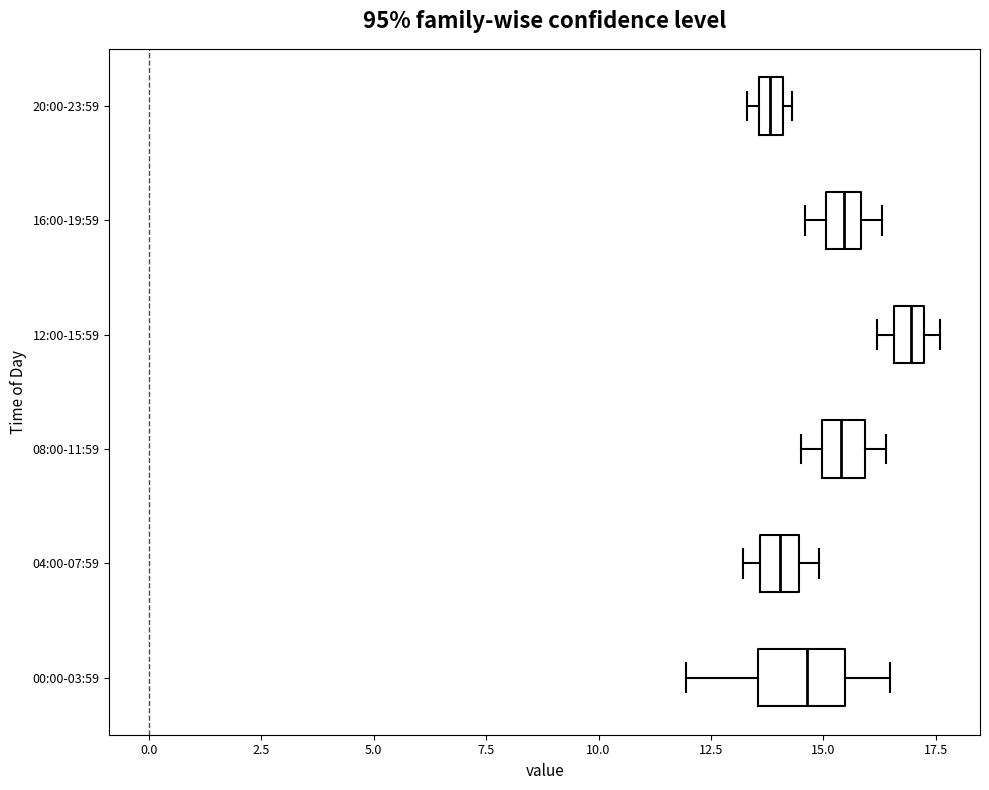

Comparing the boxes themselves (not the whiskers), which one is the widest?

00:00-03:59